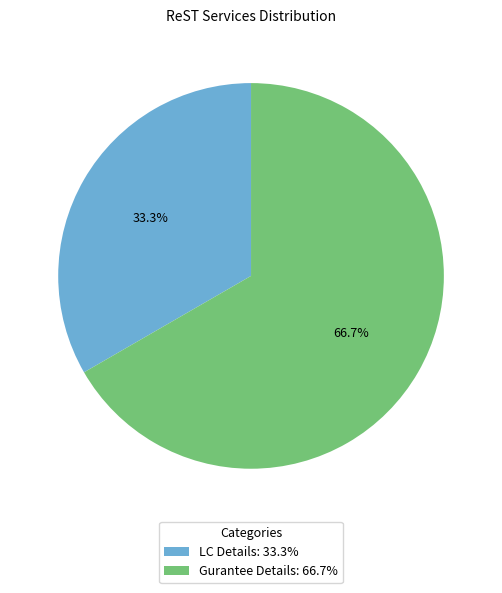

Rank the categories by value from highest to lowest.

Gurantee Details, LC Details